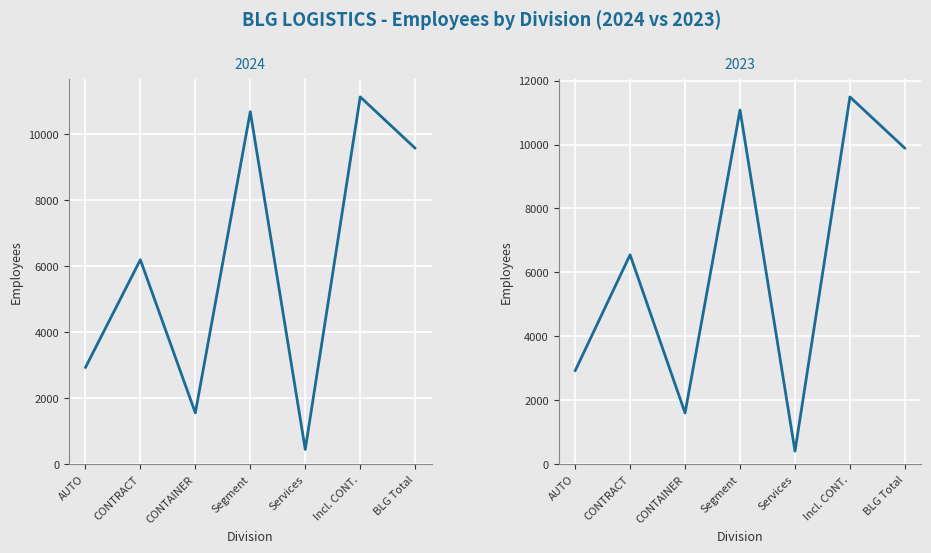

True or false: 2023 has a value of 18261 at Incl. CONT..

False